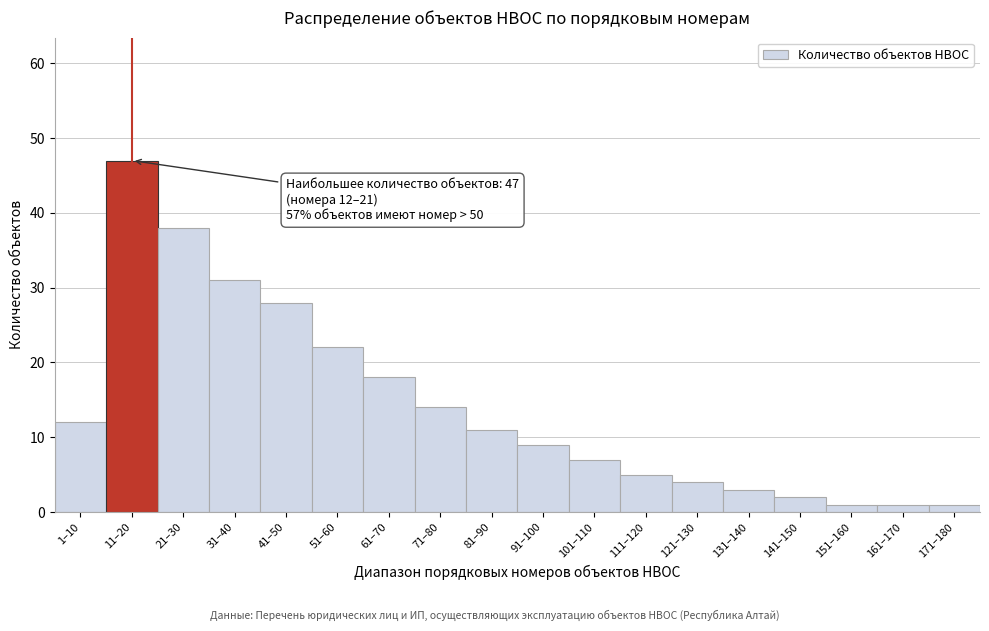

Reading left to right, list all the values displayed in this chart.

12	47	38	31	28	22	18	14	11	9	7	5	4	3	2	1	1	1